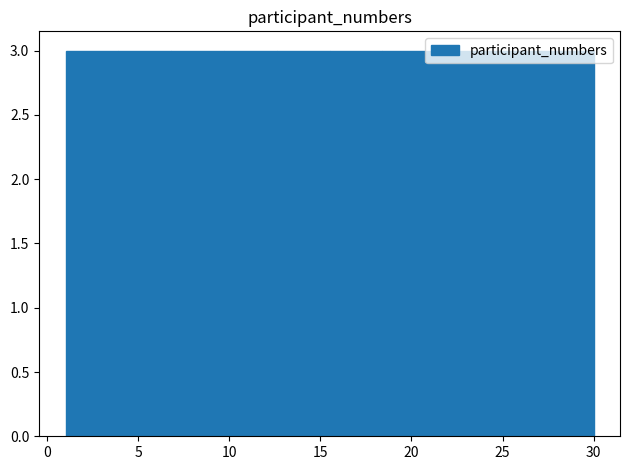

Reading left to right, transcribe this chart: for each bar, give the range it covers on the x-axis and its height. Neither the bar edges nor the heights are printed on the chart, so give them approximately, as read against the axes.

1.0 to 3.9: 3
3.9 to 6.8: 3
6.8 to 9.7: 3
9.7 to 12.6: 3
12.6 to 15.5: 3
15.5 to 18.4: 3
18.4 to 21.3: 3
21.3 to 24.2: 3
24.2 to 27.1: 3
27.1 to 30.0: 3